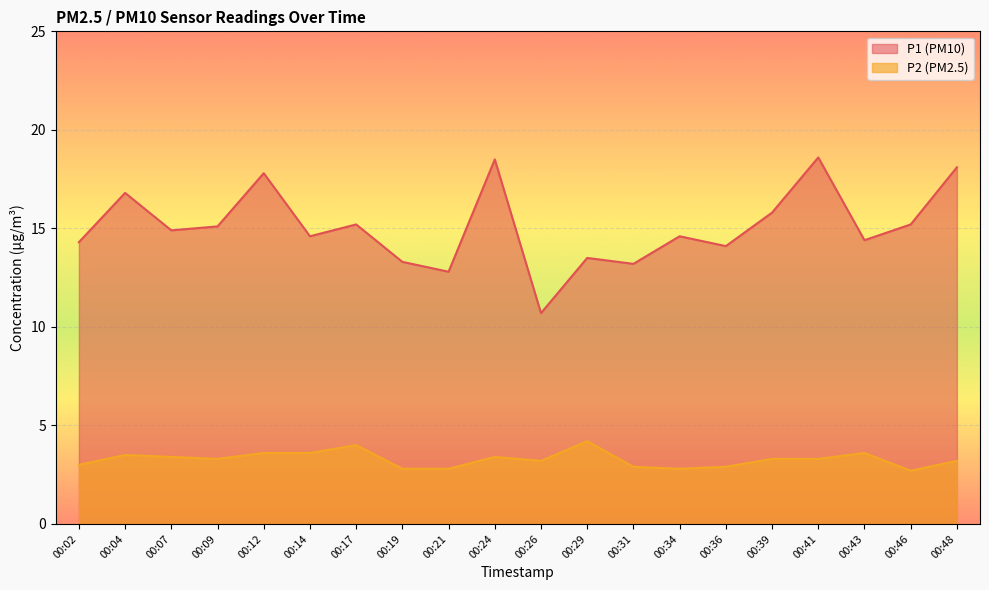

The value of P2 at 00:04 is 4.7. True or false?

False